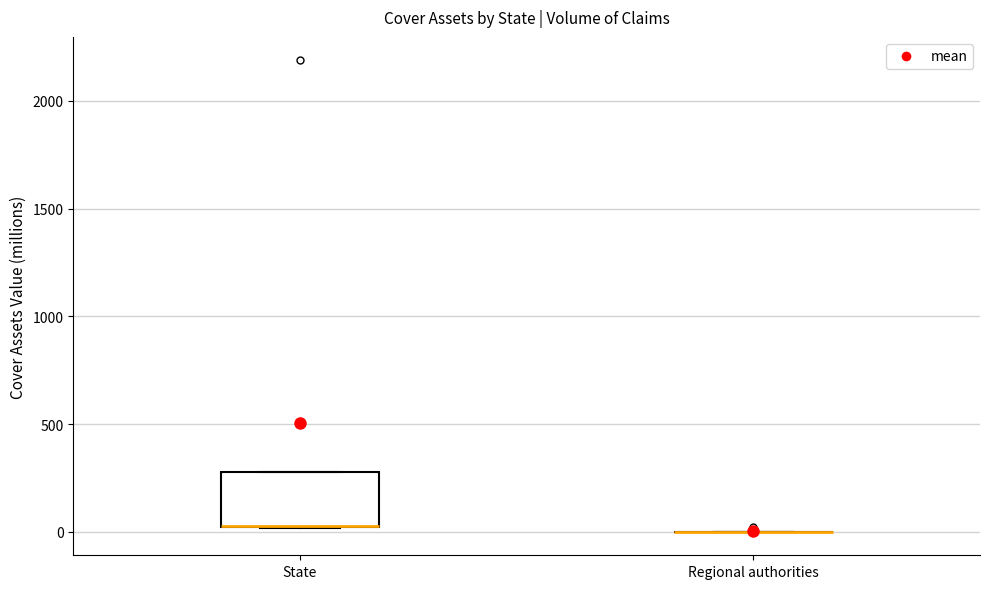

Where is the upper edge of the box for State on the y-axis? The values are not printed on the chart, so give them approximately, as read against the axis.

300